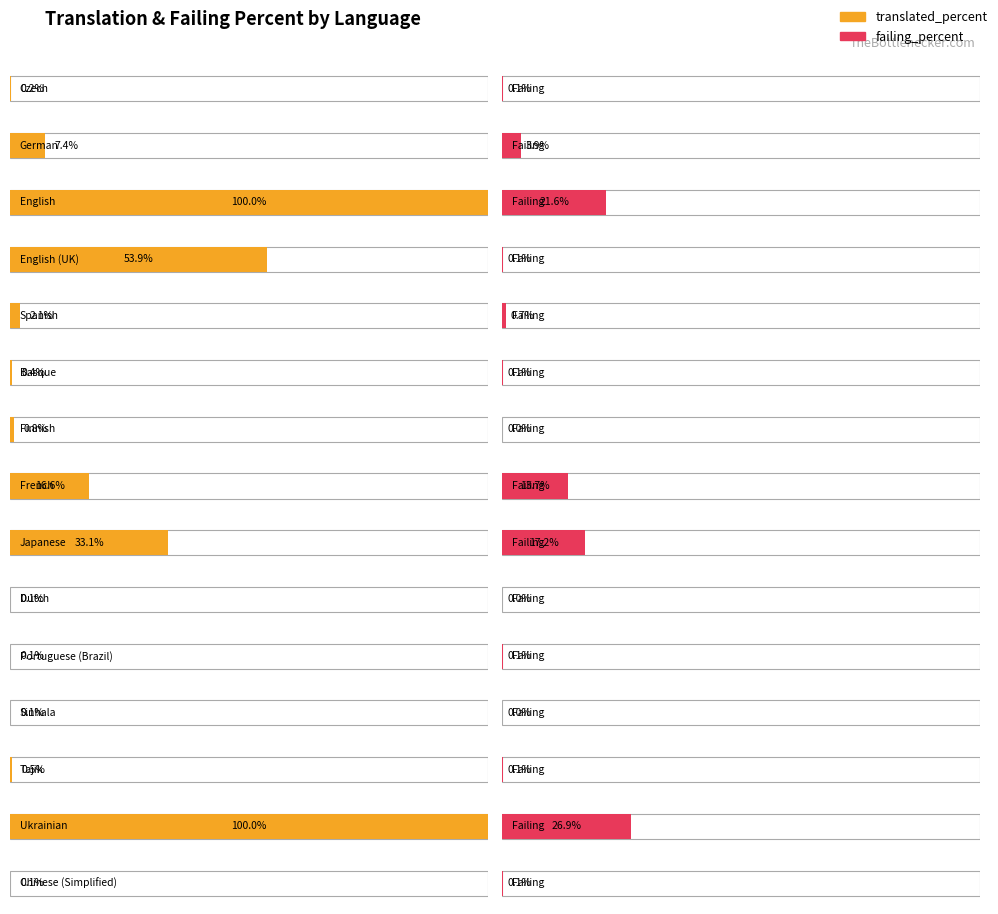

What is the spread (max minus min) of values at Dutch?

0.1